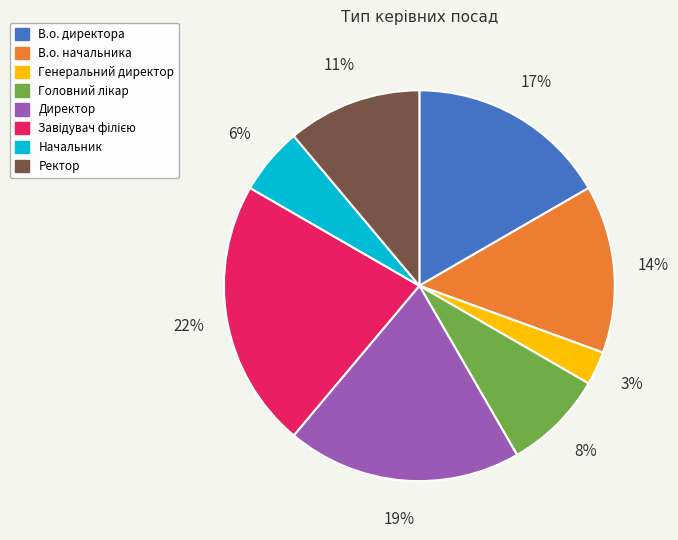

What percentage is the Директор slice, to the nearest percent?

19%